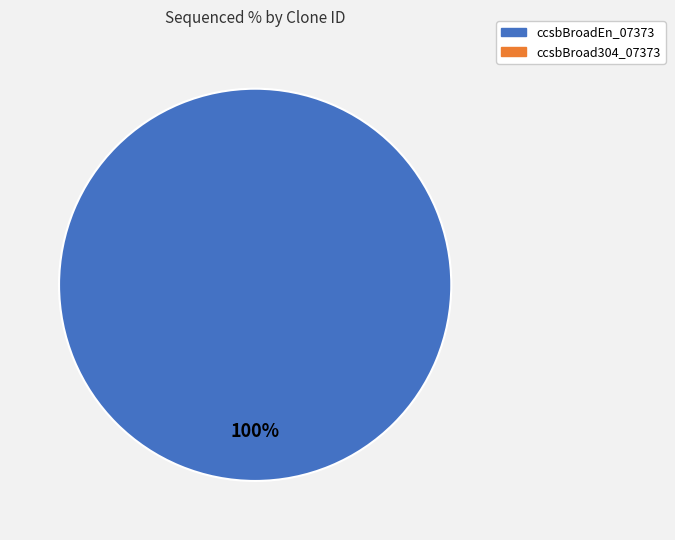

Is there any slice that represents more than half of the pie?

Yes